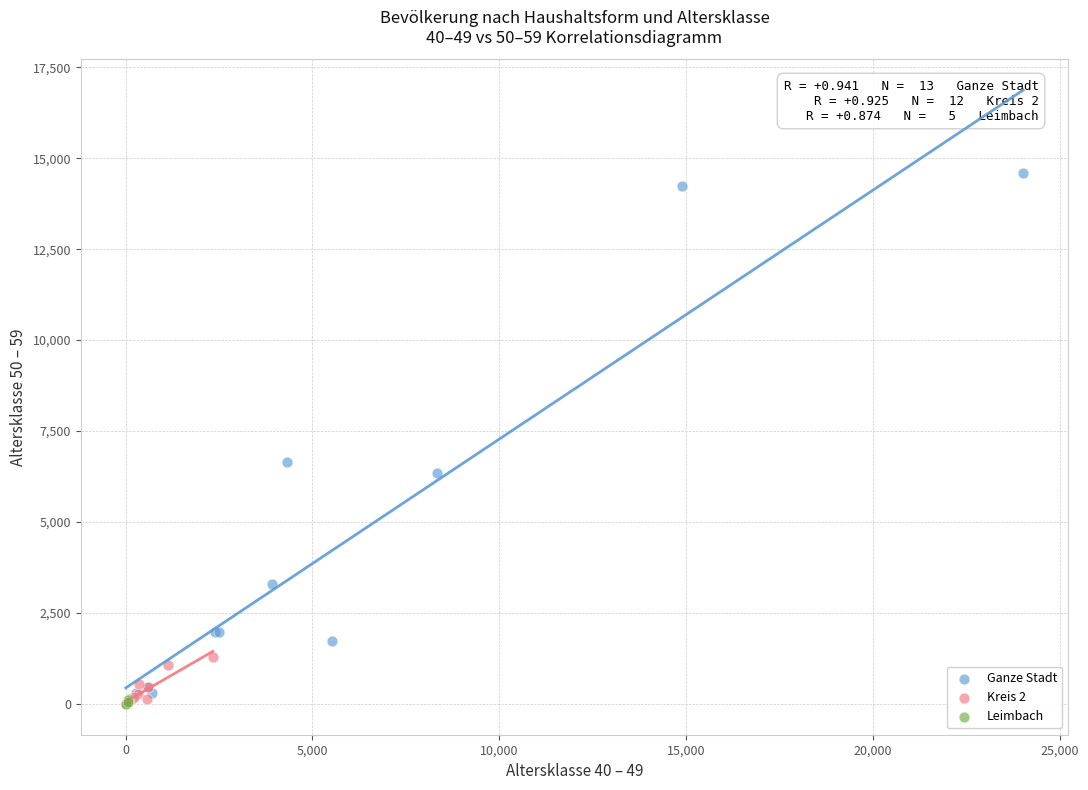

Which series has the widest spread of Y values?

Ganze Stadt